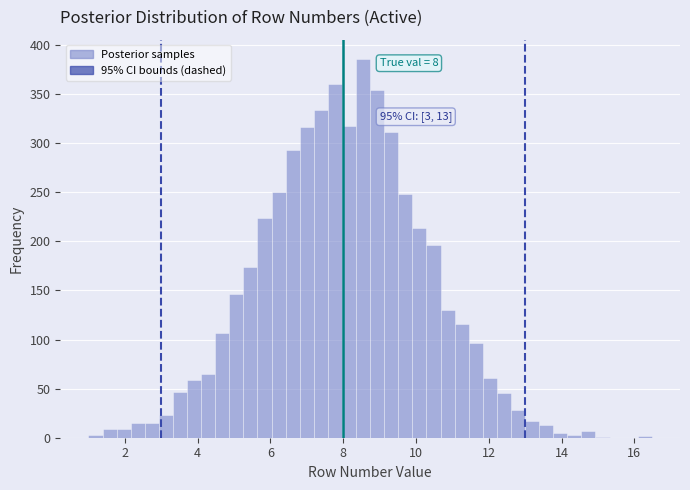

Read against the x-axis, roughly where is the centre of the tallest bar?

8.6